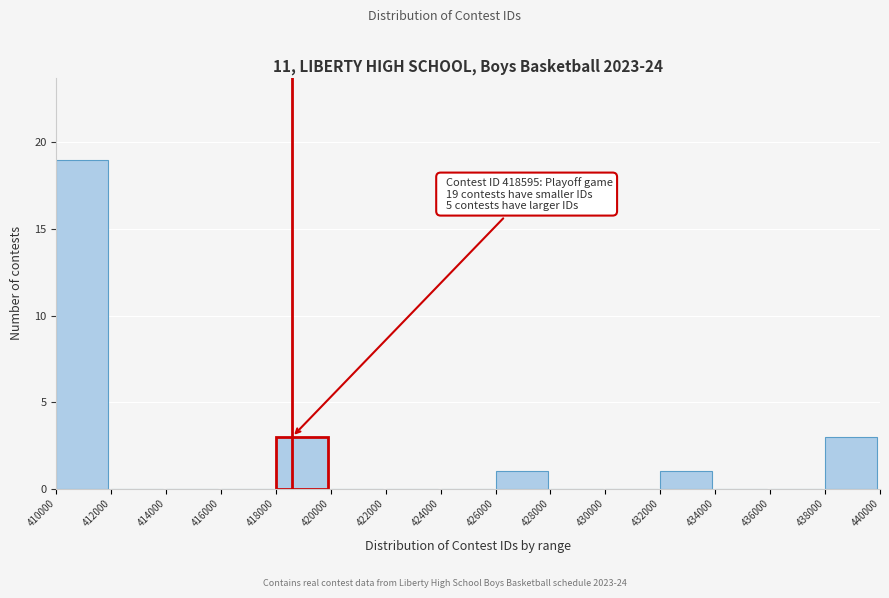

Which range on the x-axis has the tallest bar?

410000 to 412000